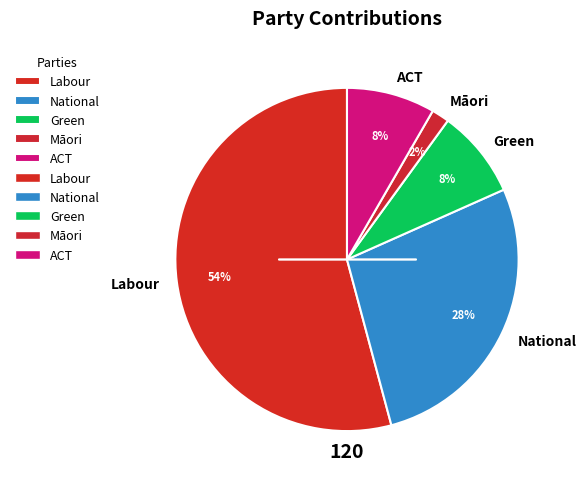

Count the number of slices in the pie.

5